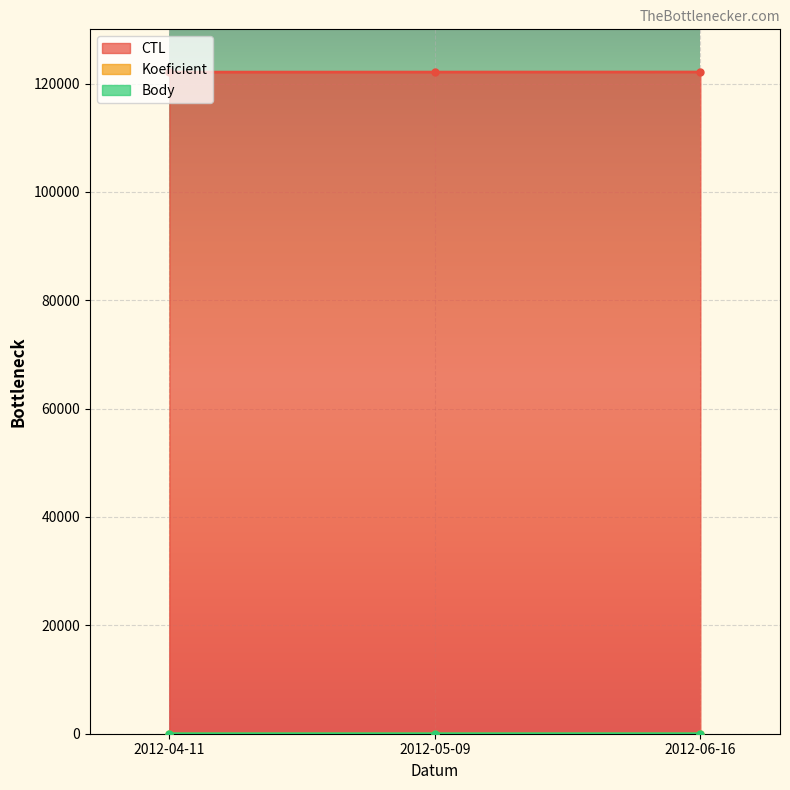

The Body series shows 1.5 at 2012-05-09. True or false?

True